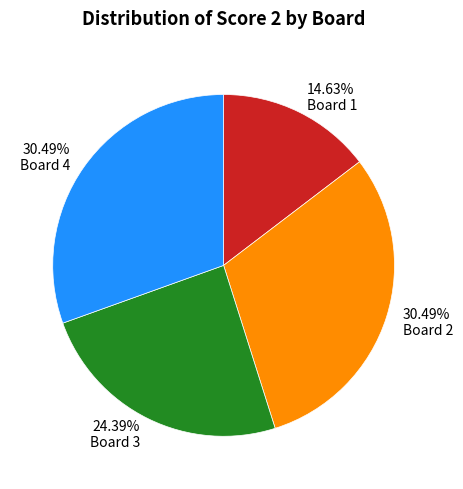

Do 30.49% Board 2 and 14.63% Board 1 together represent more than half of the pie?

No